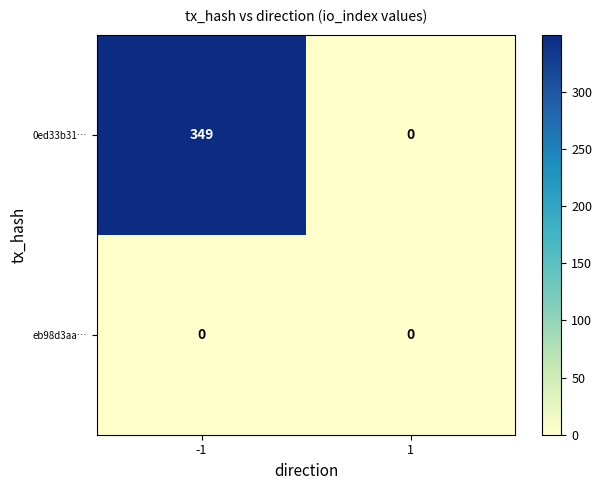

At which category is the sum across all series the highest?

-1